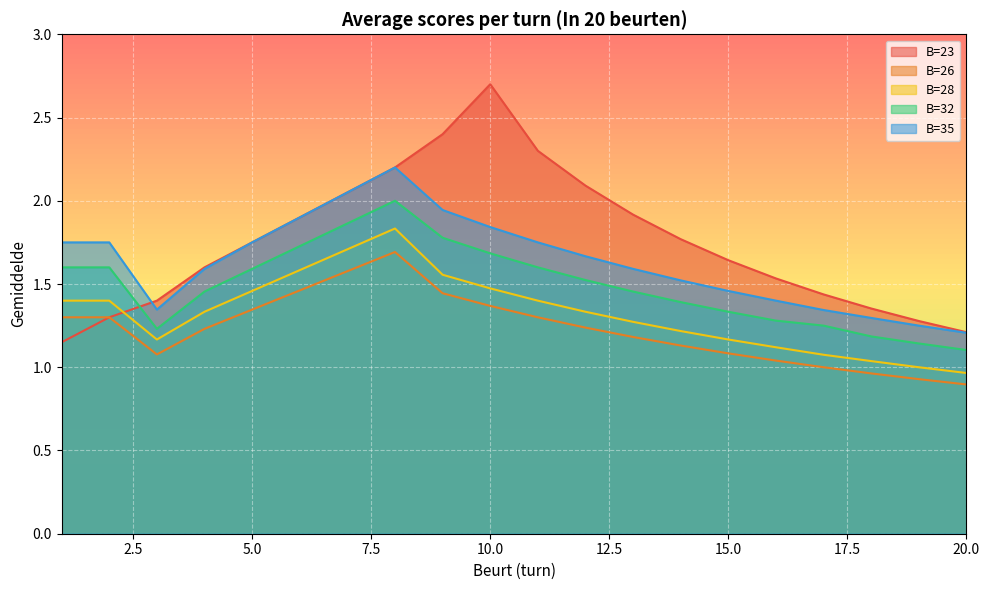

At which label is B=28 closest to 1?

19